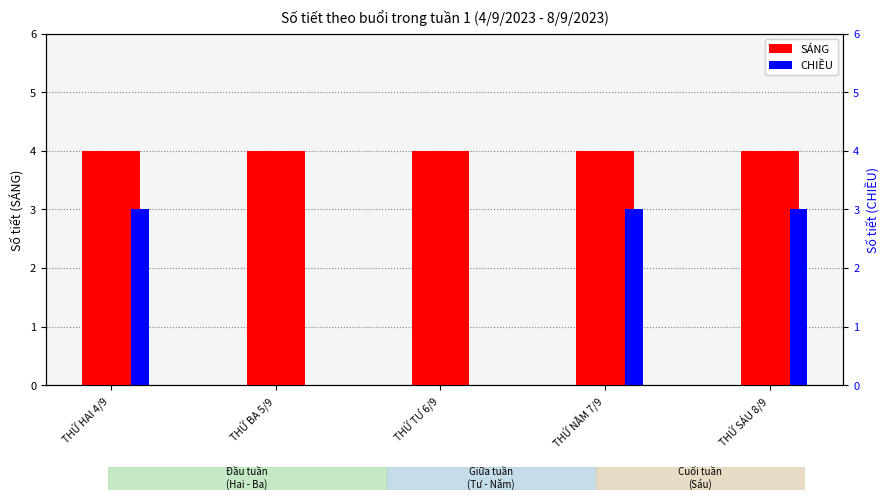

What is the sum of the SÁNG values at THỨ TƯ 6/9 and THỨ HAI 4/9?

8